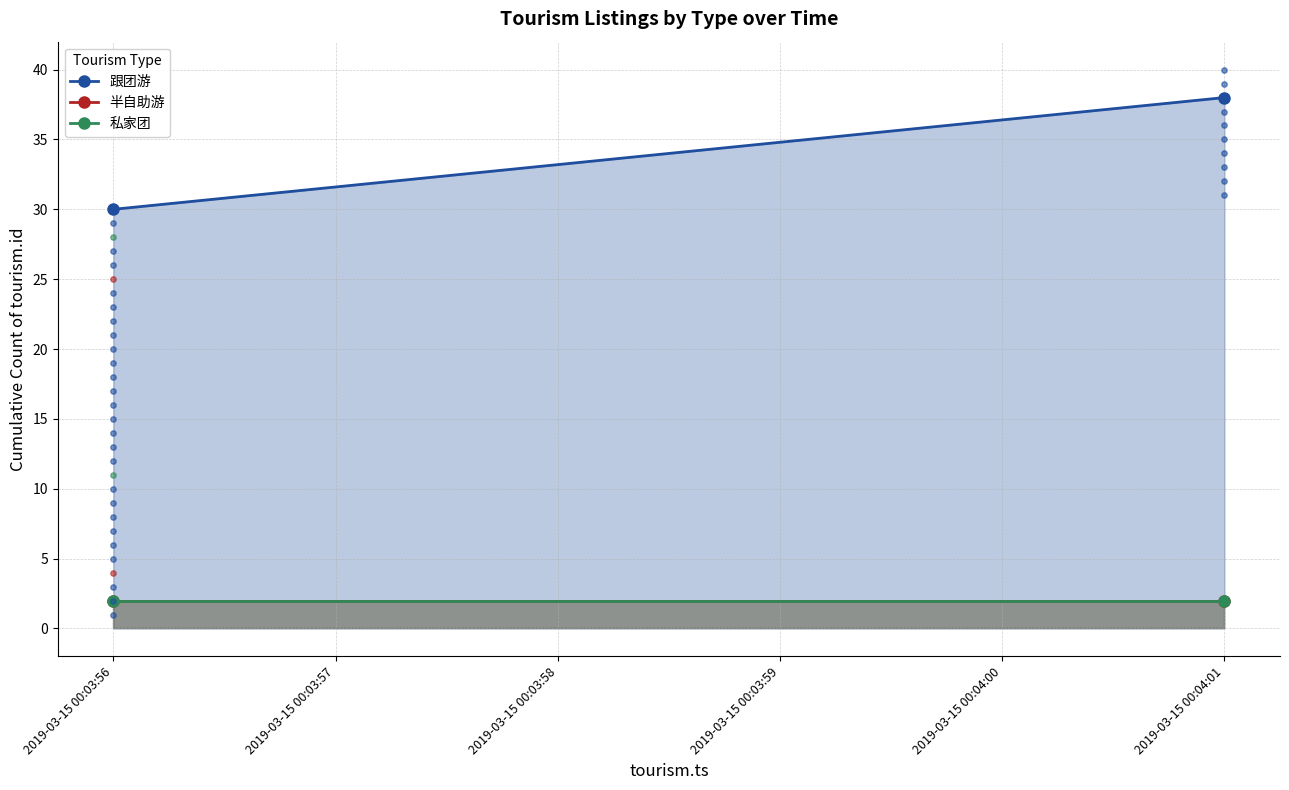

Which series has the widest spread of Y values?

跟团游